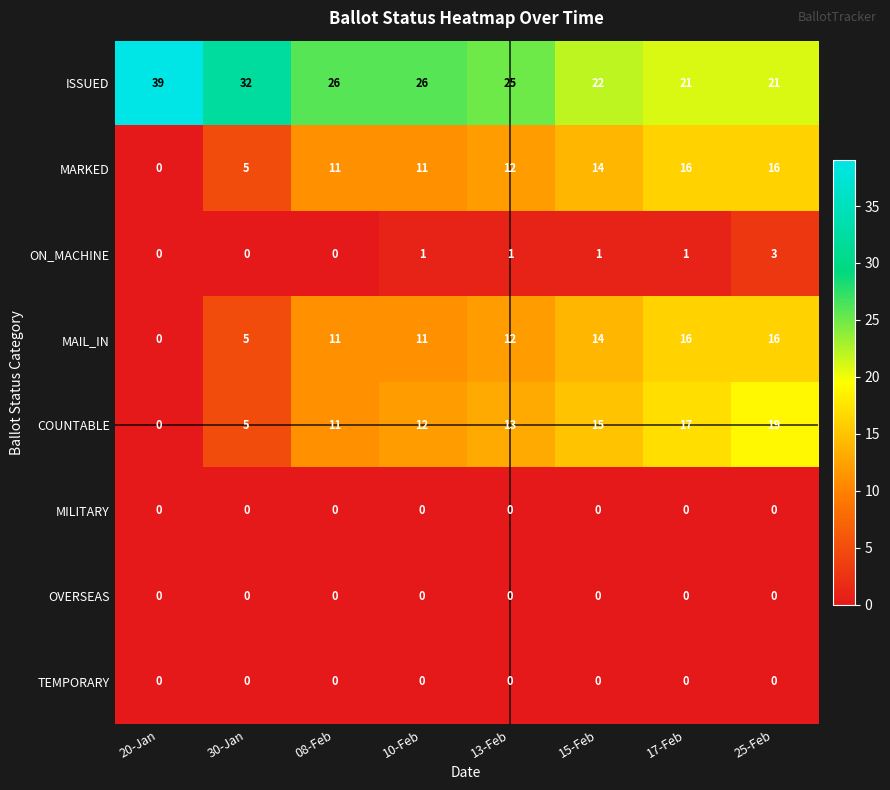

At how many categories does at least one series exceed 13?

8